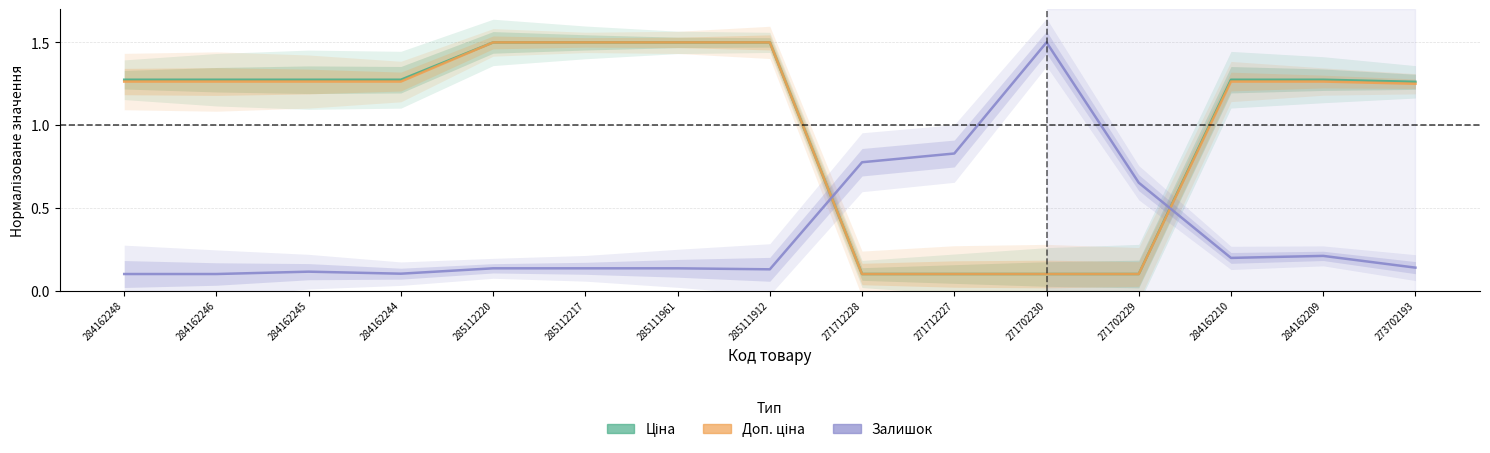

What is the minimum value for Залишок?

0.1